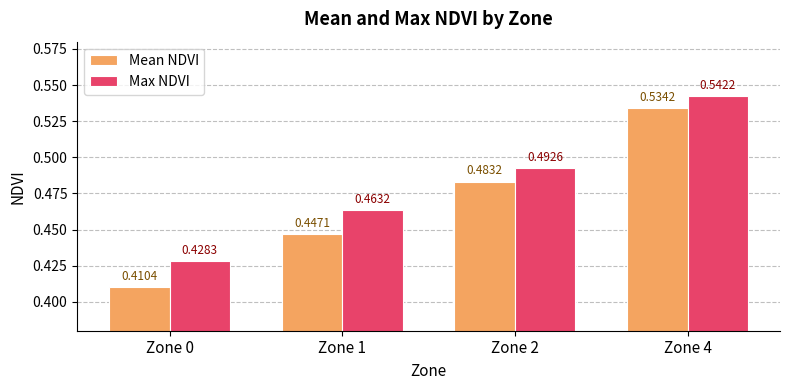

True or false: Max NDVI has a value of 0.3 at Zone 1.

False